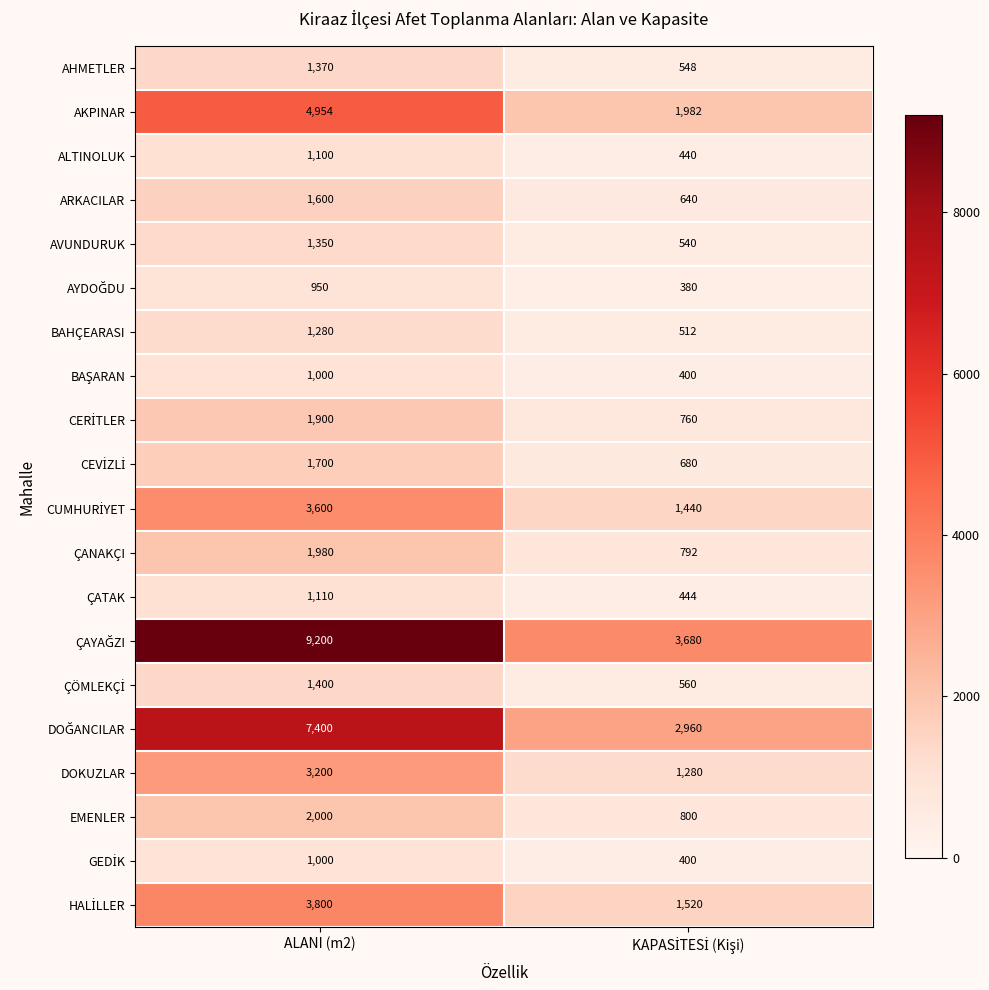

What is the minimum value shown in the chart?

380